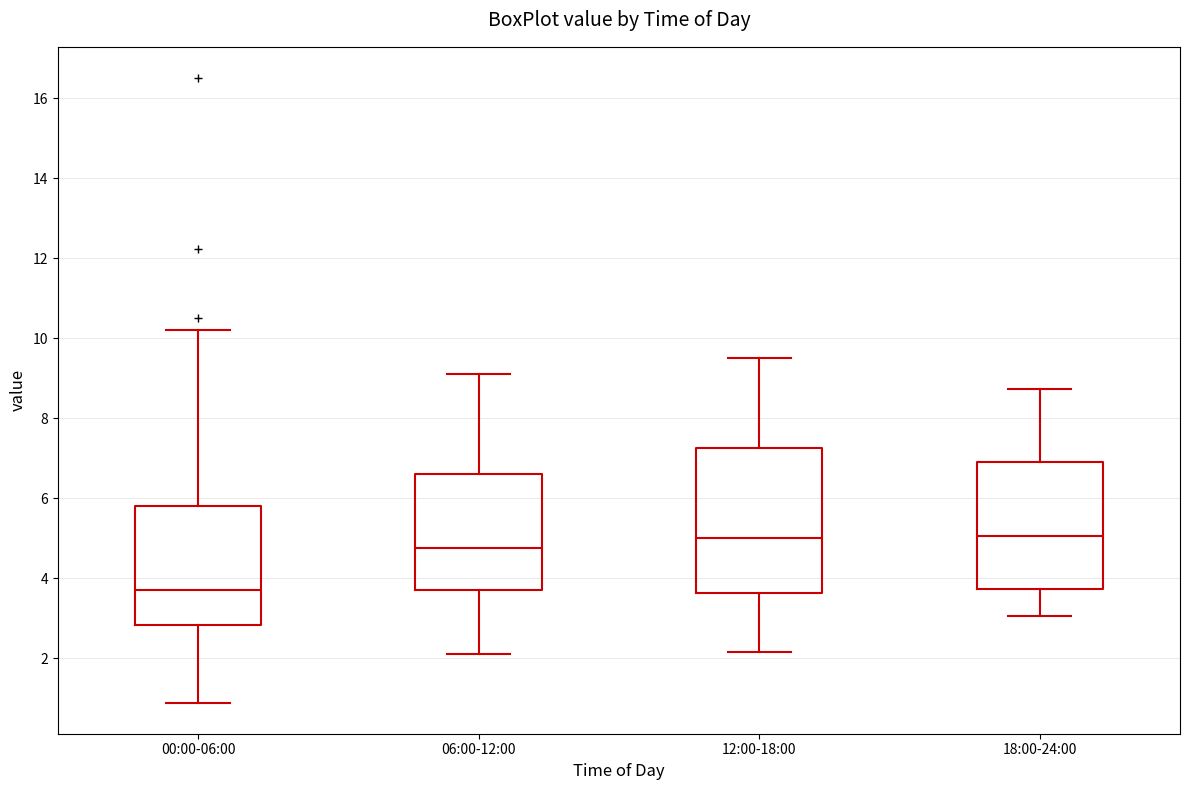

Reading left to right, read every box against the y-axis: the position of its median line, the range the box covers, and the ends of its whiskers. The values are not printed on the chart, so give them approximately, as read against the axis.

00:00-06:00: median 3.8, box 2.8 to 5.8, whiskers 1.0 to 10.2
06:00-12:00: median 4.8, box 3.8 to 6.6, whiskers 2.2 to 9.2
12:00-18:00: median 5.0, box 3.6 to 7.2, whiskers 2.2 to 9.6
18:00-24:00: median 5.0, box 3.8 to 6.8, whiskers 3.0 to 8.8